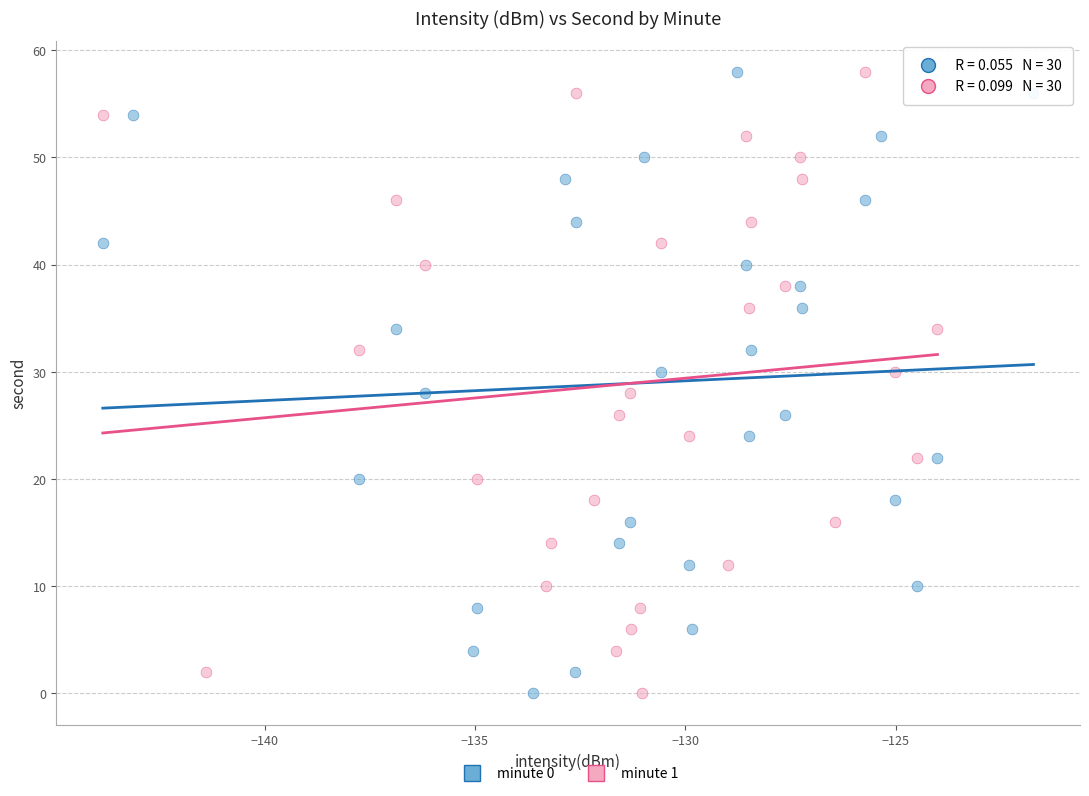

What are all the series names shown in the legend?

minute 0, minute 1